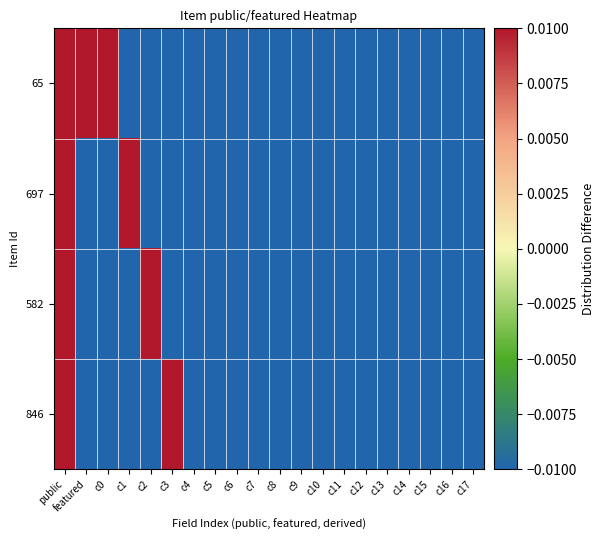

Reading left to right, what are all the values shown in this chart?

65: public=0.0	featured=0.0	c0=0.0	c1=-0.0	c2=-0.0	c3=-0.0	c4=-0.0	c5=-0.0	c6=-0.0	c7=-0.0	c8=-0.0	c9=-0.0	c10=-0.0	c11=-0.0	c12=-0.0	c13=-0.0	c14=-0.0	c15=-0.0	c16=-0.0	c17=-0.0
697: public=0.0	featured=-0.0	c0=-0.0	c1=0.0	c2=-0.0	c3=-0.0	c4=-0.0	c5=-0.0	c6=-0.0	c7=-0.0	c8=-0.0	c9=-0.0	c10=-0.0	c11=-0.0	c12=-0.0	c13=-0.0	c14=-0.0	c15=-0.0	c16=-0.0	c17=-0.0
582: public=0.0	featured=-0.0	c0=-0.0	c1=-0.0	c2=0.0	c3=-0.0	c4=-0.0	c5=-0.0	c6=-0.0	c7=-0.0	c8=-0.0	c9=-0.0	c10=-0.0	c11=-0.0	c12=-0.0	c13=-0.0	c14=-0.0	c15=-0.0	c16=-0.0	c17=-0.0
846: public=0.0	featured=-0.0	c0=-0.0	c1=-0.0	c2=-0.0	c3=0.0	c4=-0.0	c5=-0.0	c6=-0.0	c7=-0.0	c8=-0.0	c9=-0.0	c10=-0.0	c11=-0.0	c12=-0.0	c13=-0.0	c14=-0.0	c15=-0.0	c16=-0.0	c17=-0.0